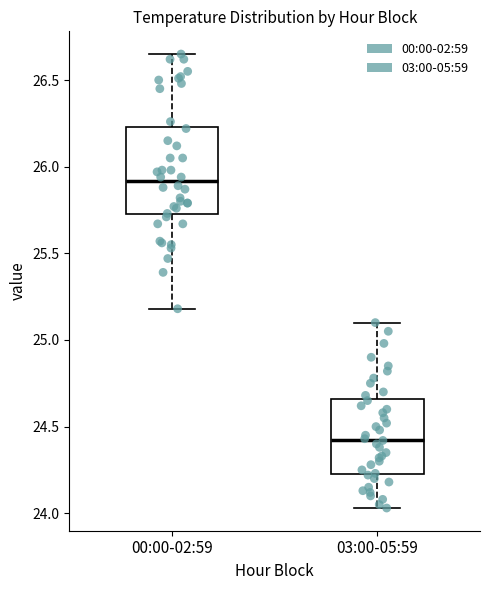

Reading left to right, transcribe this box plot: for each box, give where its median line is, the range the box spans, and where its two whiskers end, as read against the y-axis. The values are not printed on the chart, so give them approximately, as read against the axis.

00:00-02:59: median 25.90, box 25.75 to 26.25, whiskers 25.20 to 26.65
03:00-05:59: median 24.45, box 24.25 to 24.65, whiskers 24.05 to 25.10